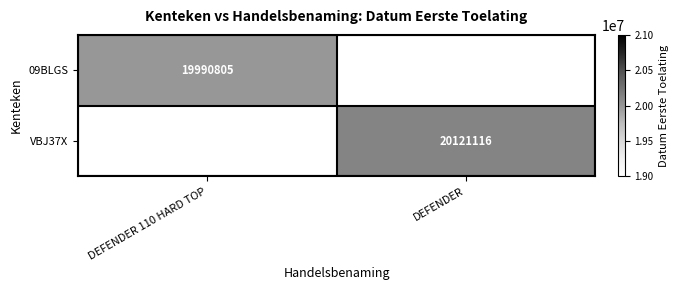

The value of VBJ37X at DEFENDER is 7791635. True or false?

False